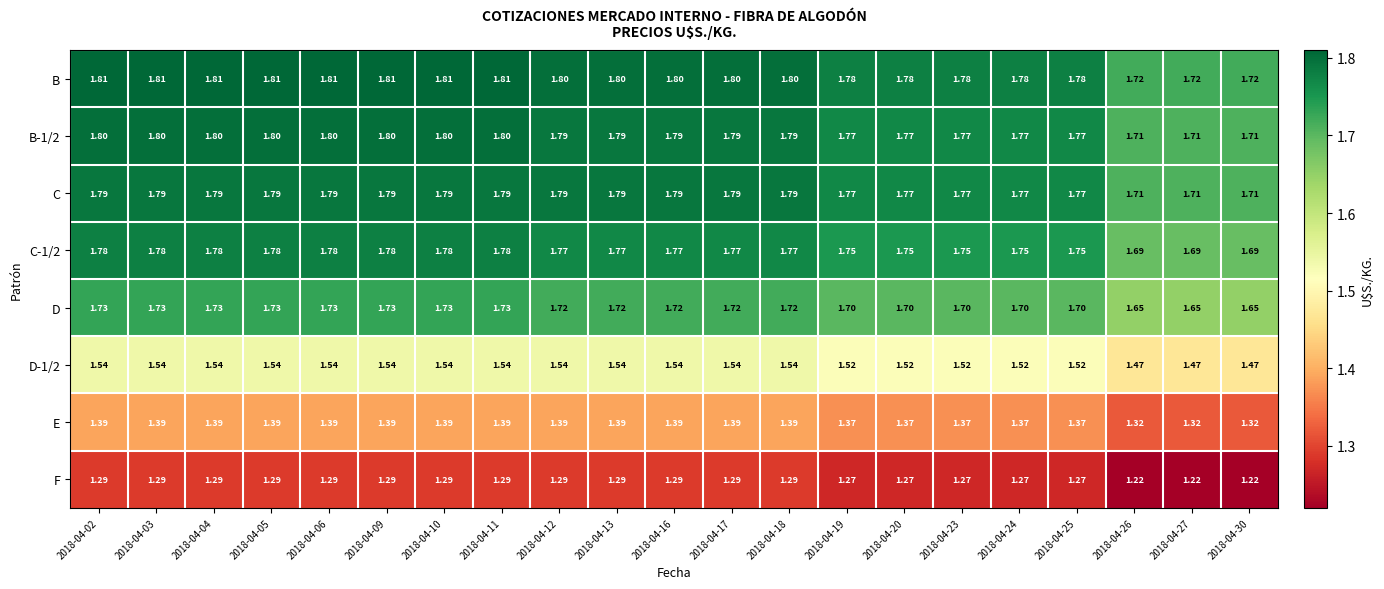

Which series has the largest total across all categories?

B